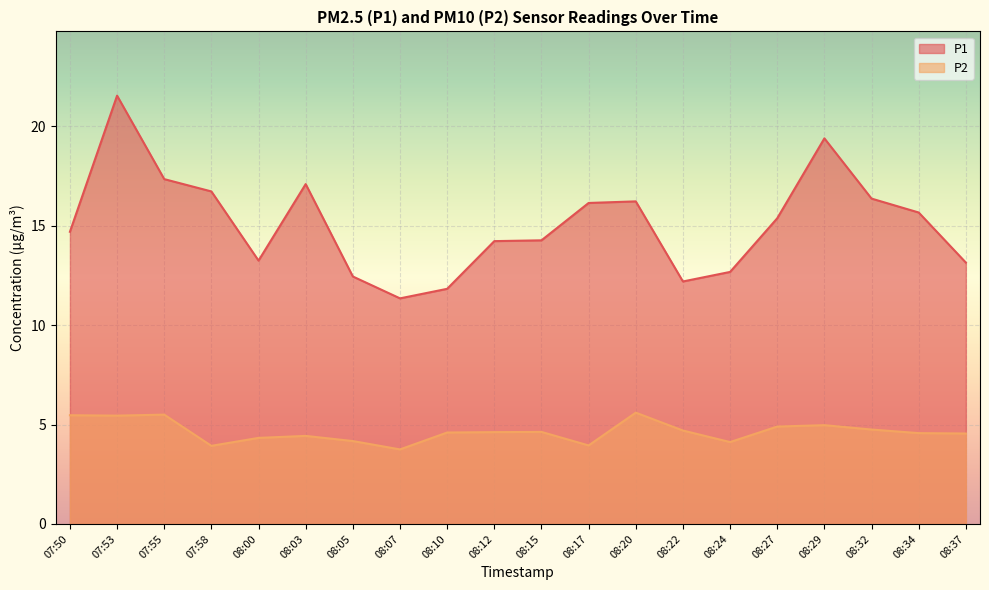

Which series changed the most between 08:00 and 08:17?

P1